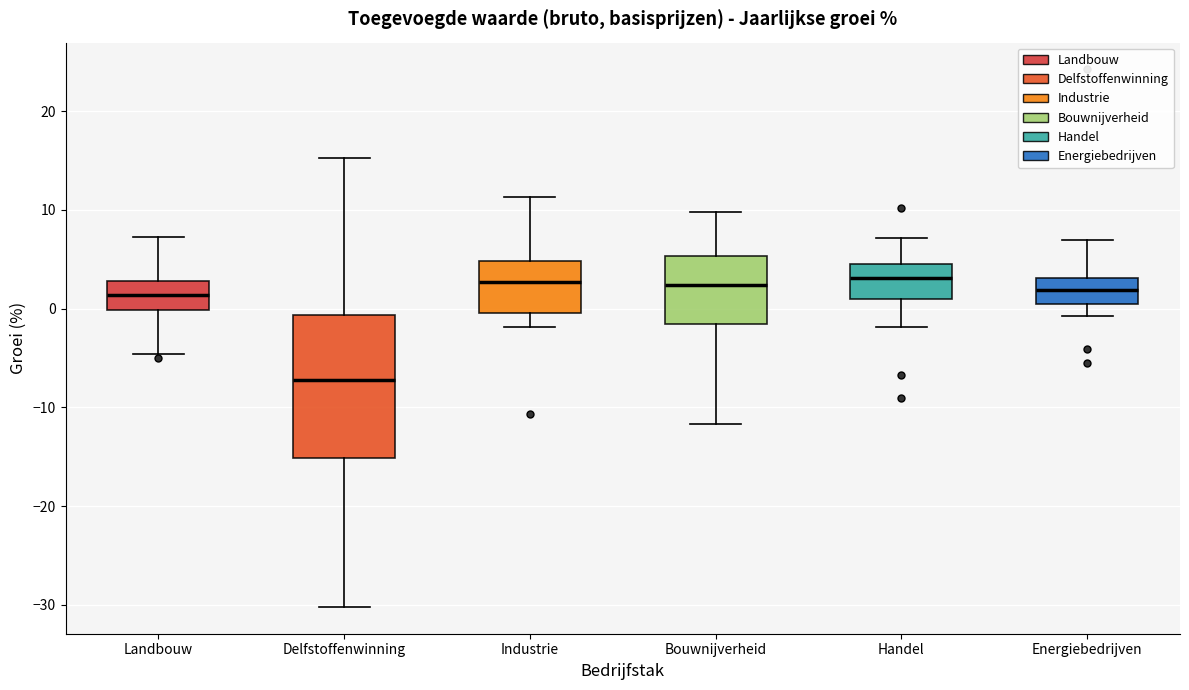

Reading left to right, transcribe this box plot: for each box, give where its median line is, the range the box spans, and where its two whiskers end, as read against the y-axis. The values are not printed on the chart, so give them approximately, as read against the axis.

Landbouw: median 1, box 0 to 3, whiskers -5 to 7
Delfstoffenwinning: median -7, box -15 to -1, whiskers -30 to 15
Industrie: median 3, box 0 to 5, whiskers -2 to 11
Bouwnijverheid: median 2, box -2 to 5, whiskers -12 to 10
Handel: median 3, box 1 to 4, whiskers -2 to 7
Energiebedrijven: median 2, box 1 to 3, whiskers -1 to 7